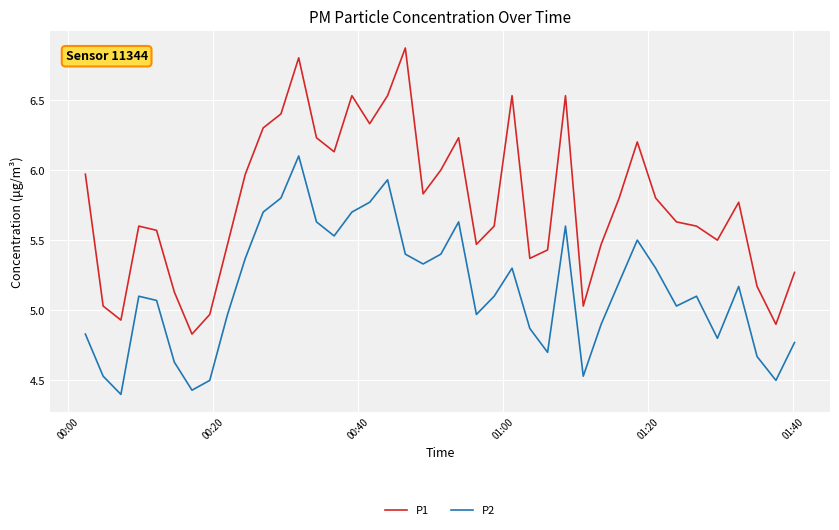

Which series has the widest spread of values?

P1